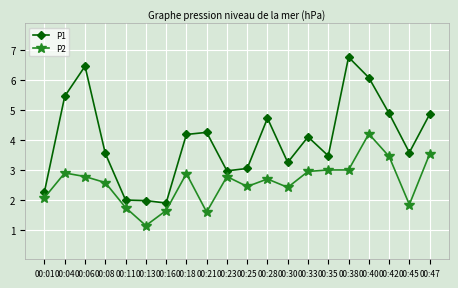

Where does the P1 series first go above 4?

00:04